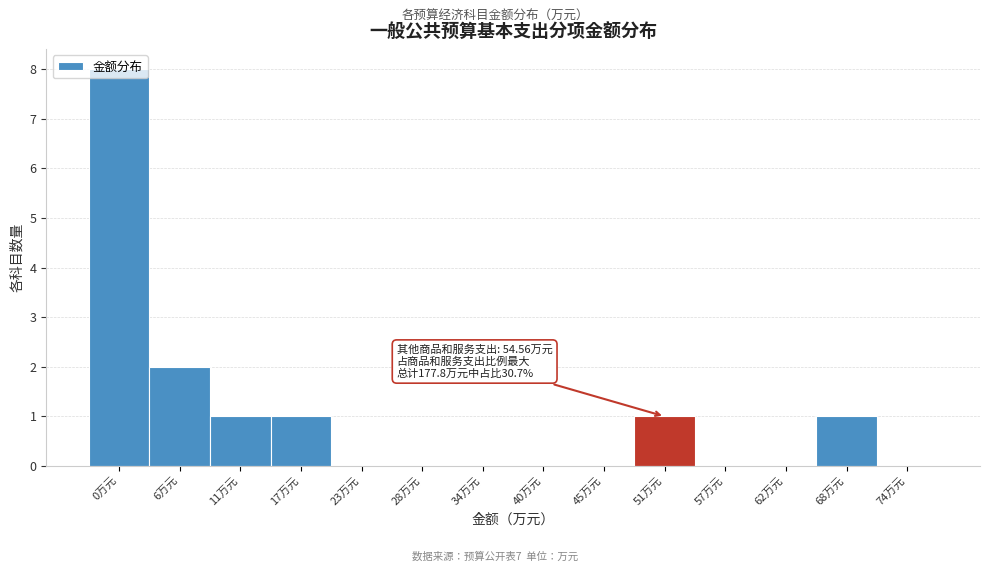

Where is the data nearest to the value 4?

6万元